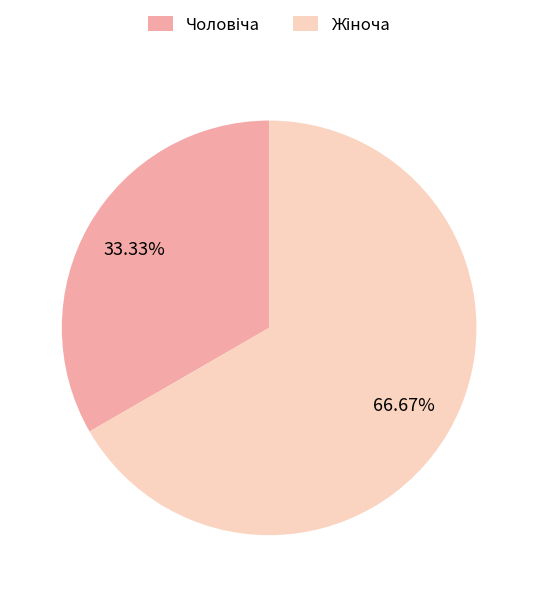

Is there a majority slice in this chart?

Yes